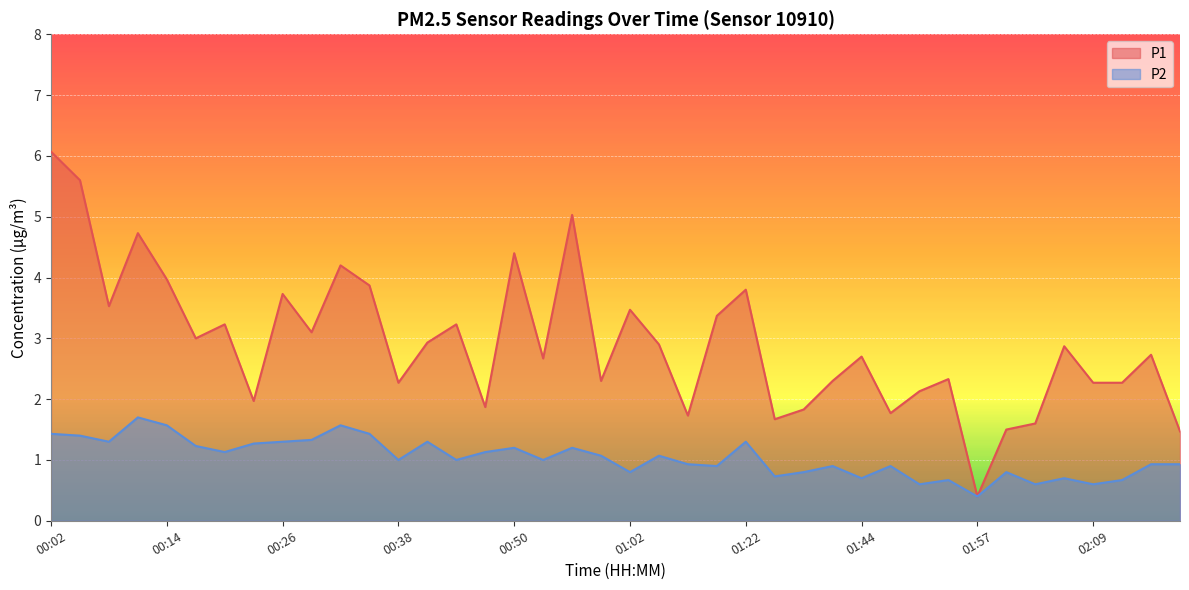

What is the sum of all P2 values?

41.5